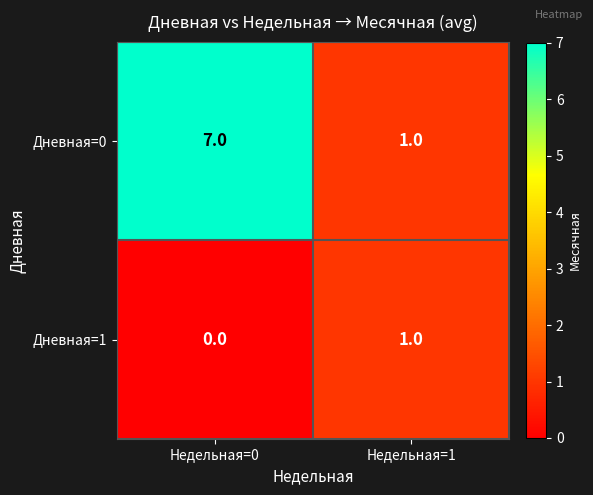

At which label is Дневная=1 closest to 0?

Недельная=0